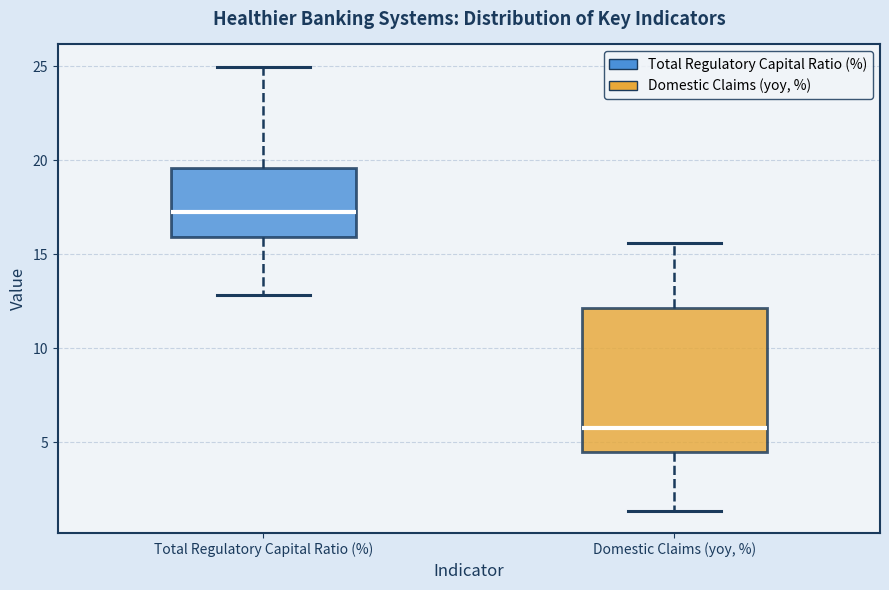

Reading left to right, transcribe this box plot: for each box, give where its median line is, the range the box spans, and where its two whiskers end, as read against the y-axis. The values are not printed on the chart, so give them approximately, as read against the axis.

Total Regulatory Capital Ratio (%): median 17.5, box 16.0 to 19.5, whiskers 13.0 to 25.0
Domestic Claims (yoy, %): median 5.5, box 4.5 to 12.0, whiskers 1.5 to 15.5